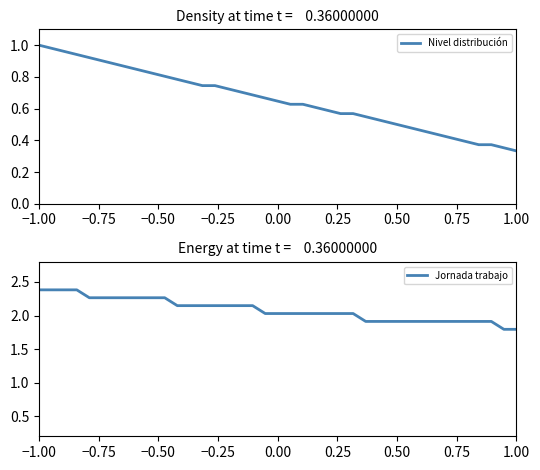

Is this an area chart (filled region under the line)?

No